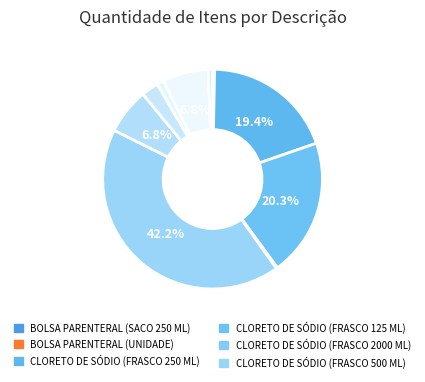

To the nearest percent, what is the difference between the largest and smallest slice percentages?

42%